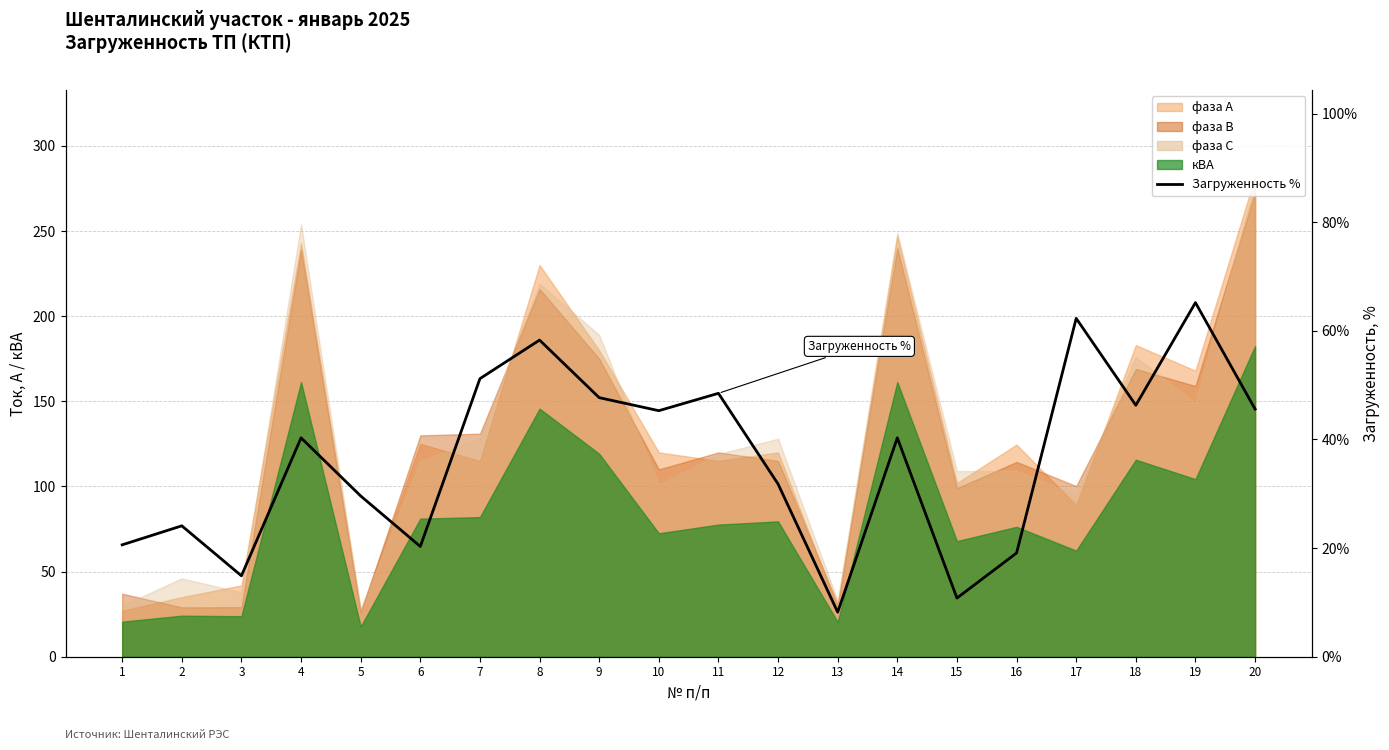

True or false: the data shows 51.2 at 7.

True